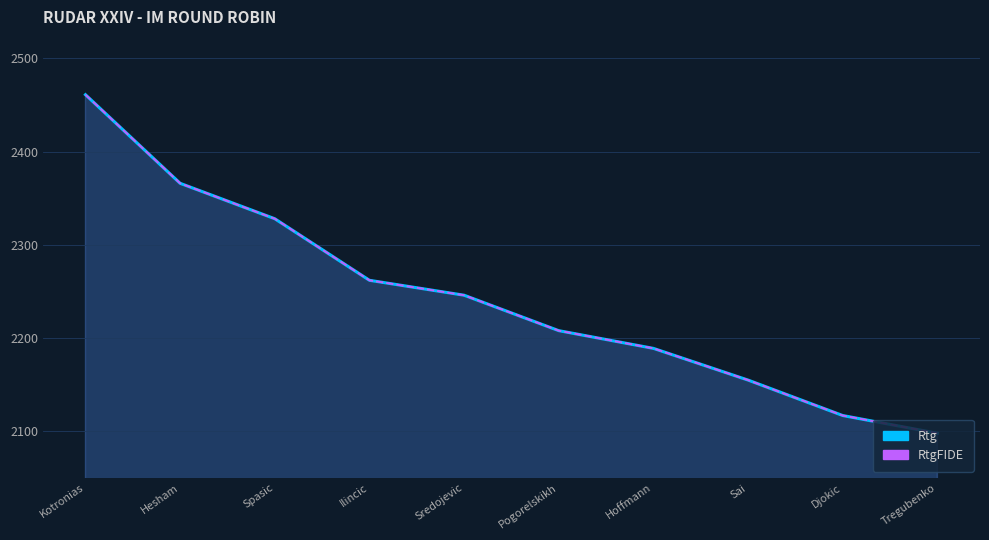

What is the approximate value of Rtg at Djokic, to the nearest 10?

2120